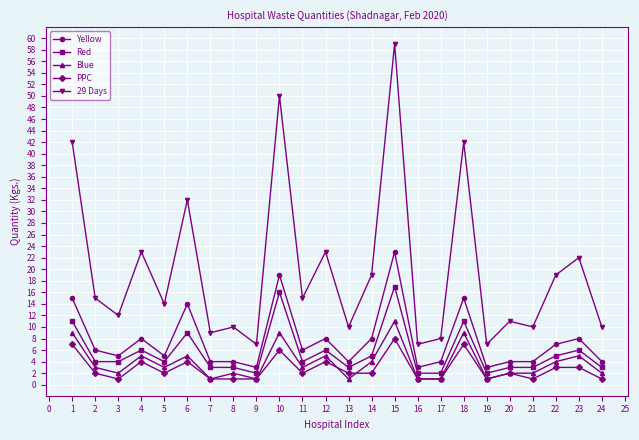

How many data points does each series have?

24